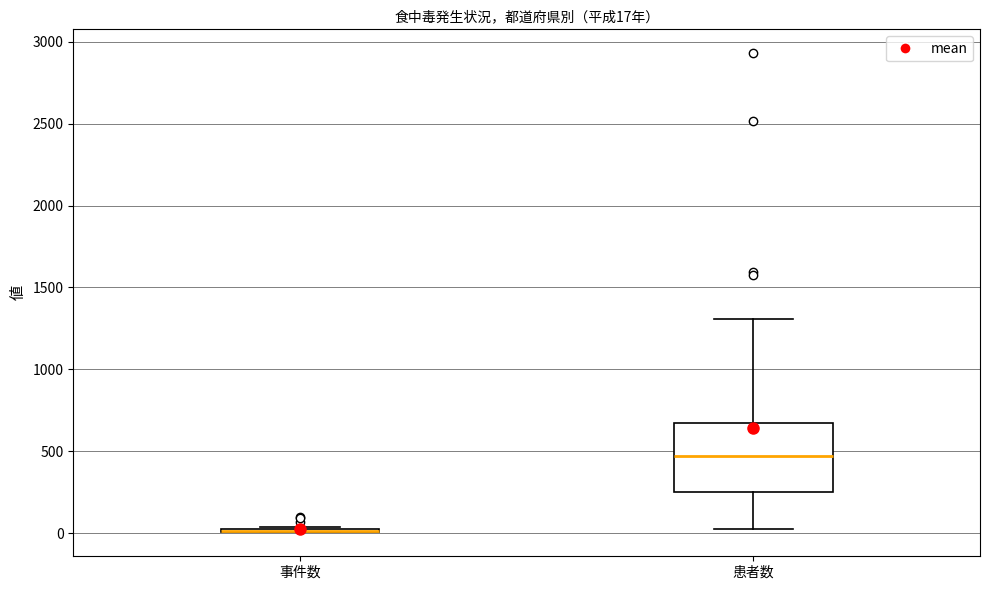

Comparing the boxes themselves (not the whiskers), which one is the tallest?

患者数